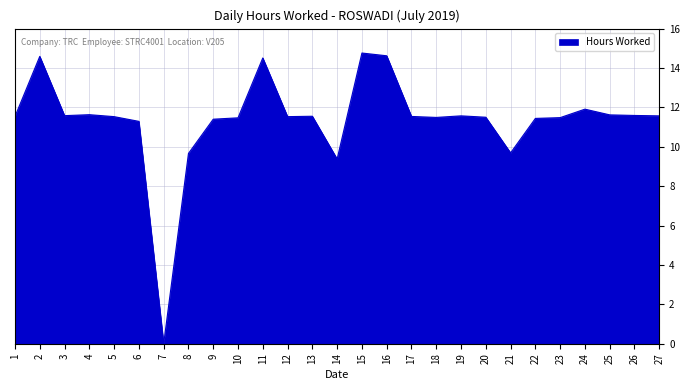

At which label does the data first exceed 11?

1